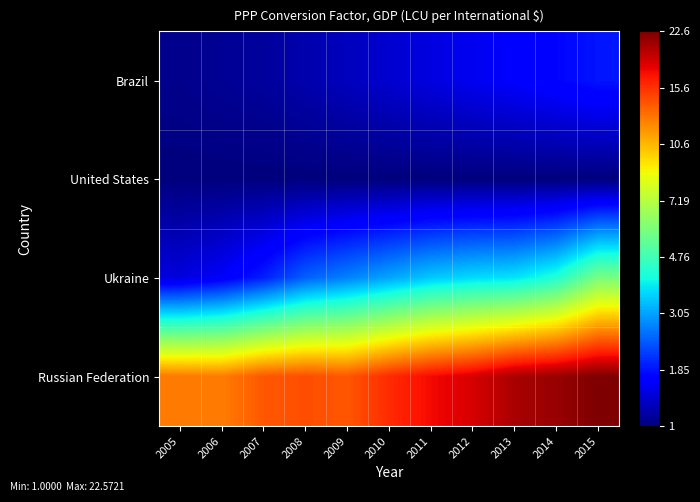

Which series has the largest total across all categories?

Russian Federation